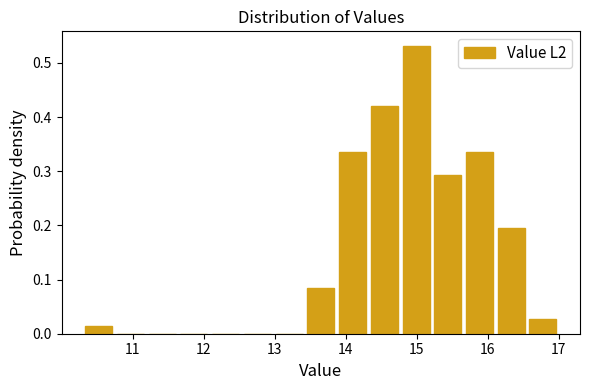

Which range on the x-axis has the tallest bar?

14.8 to 15.2